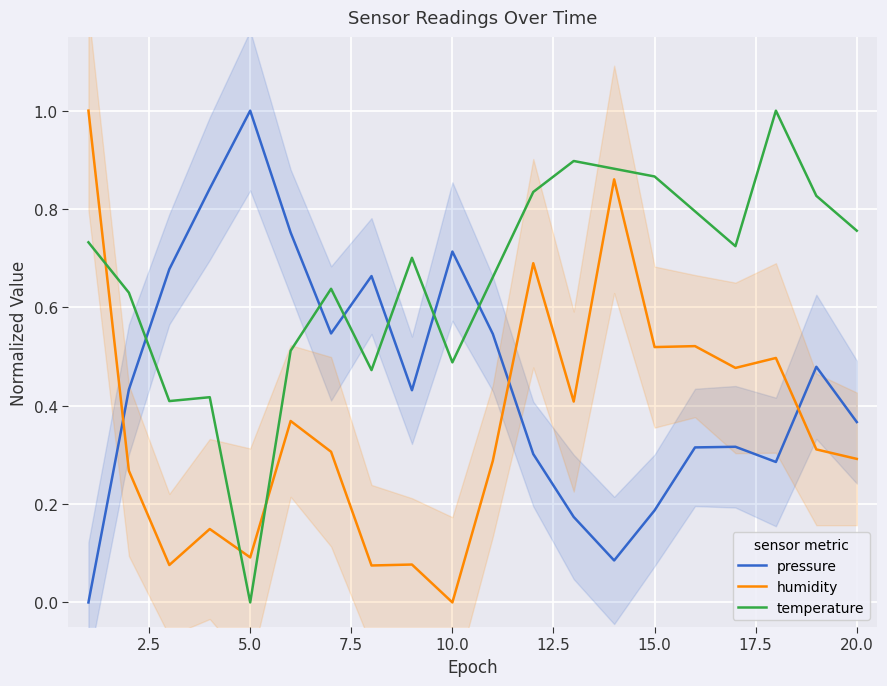

Which series has the widest spread of values?

pressure